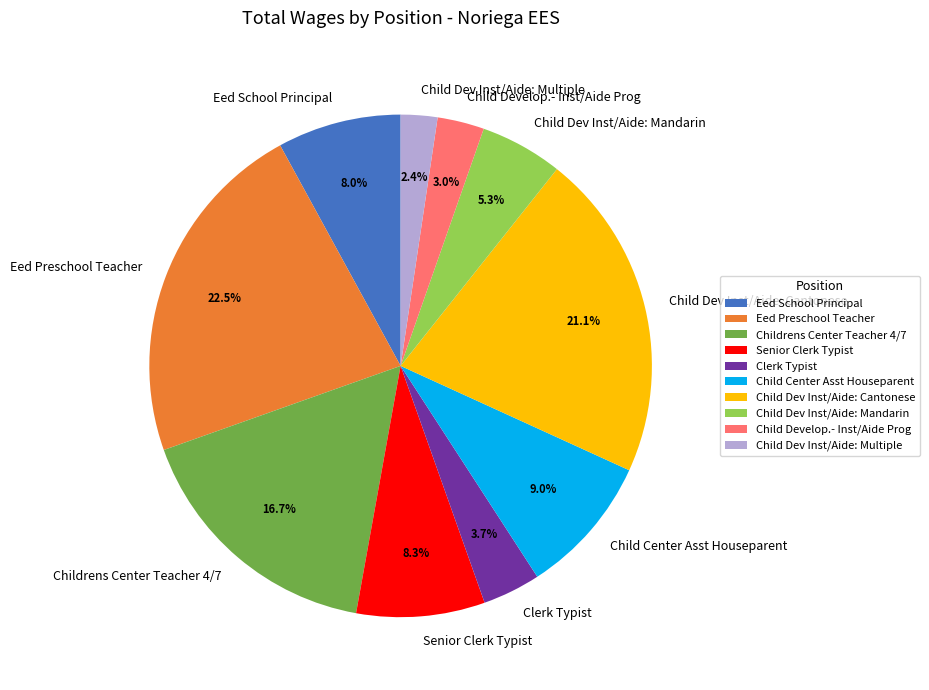

Count the number of slices in the pie.

10